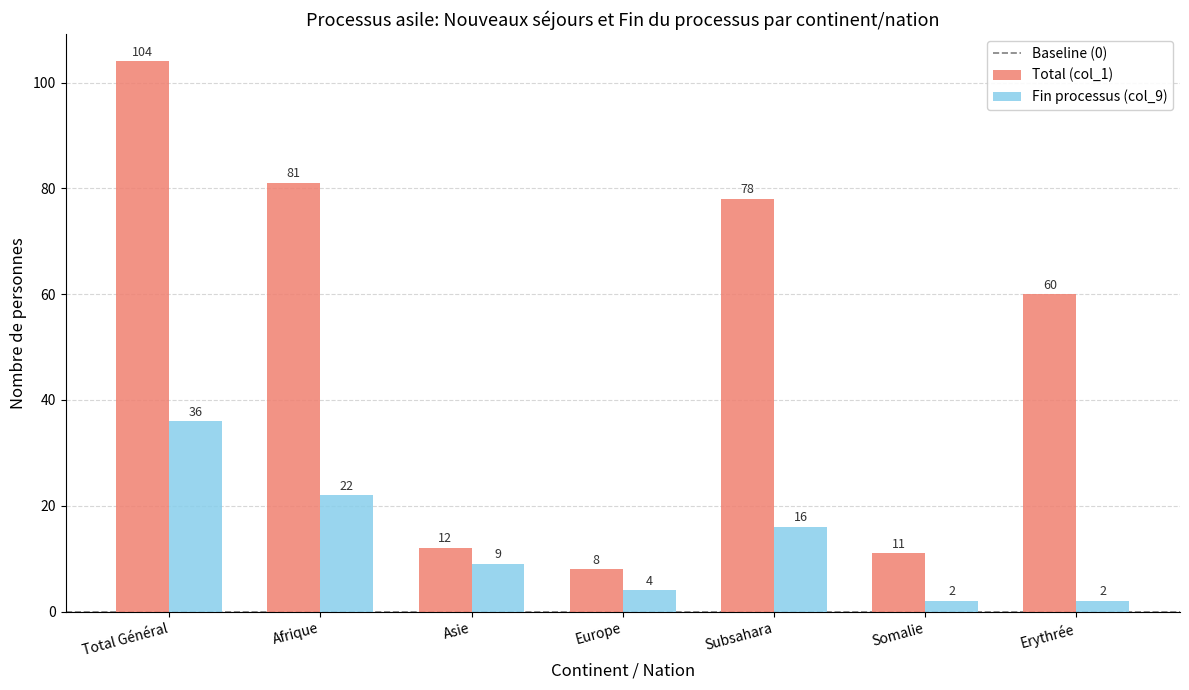

How many distinct data groups are displayed?

2